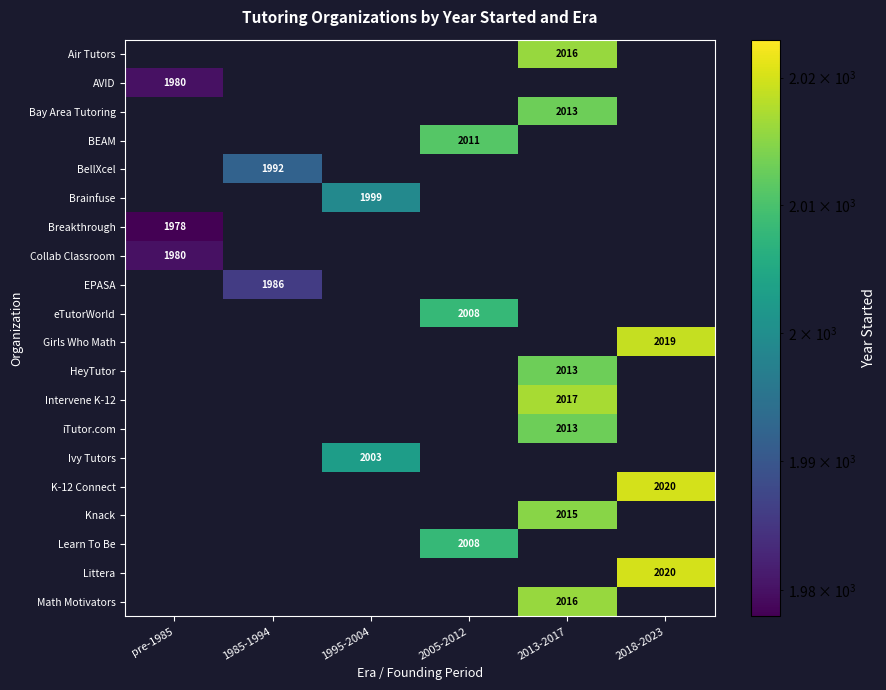

Is it true that HeyTutor equals 2013 at 2013-2017?

True